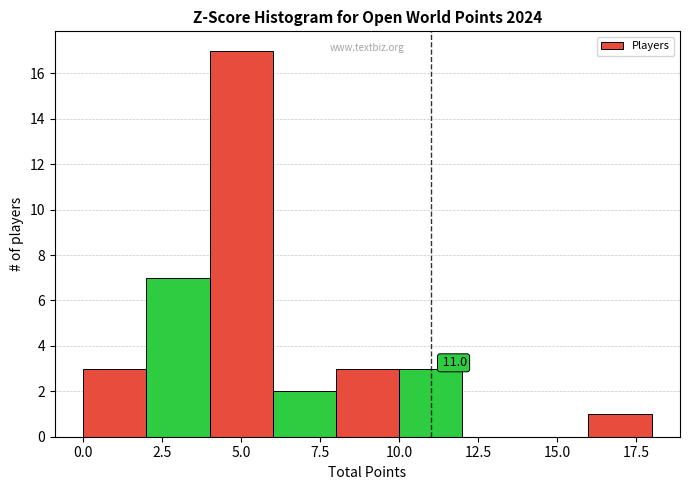

Over which range of the x-axis is the bar tallest?

4 to 6